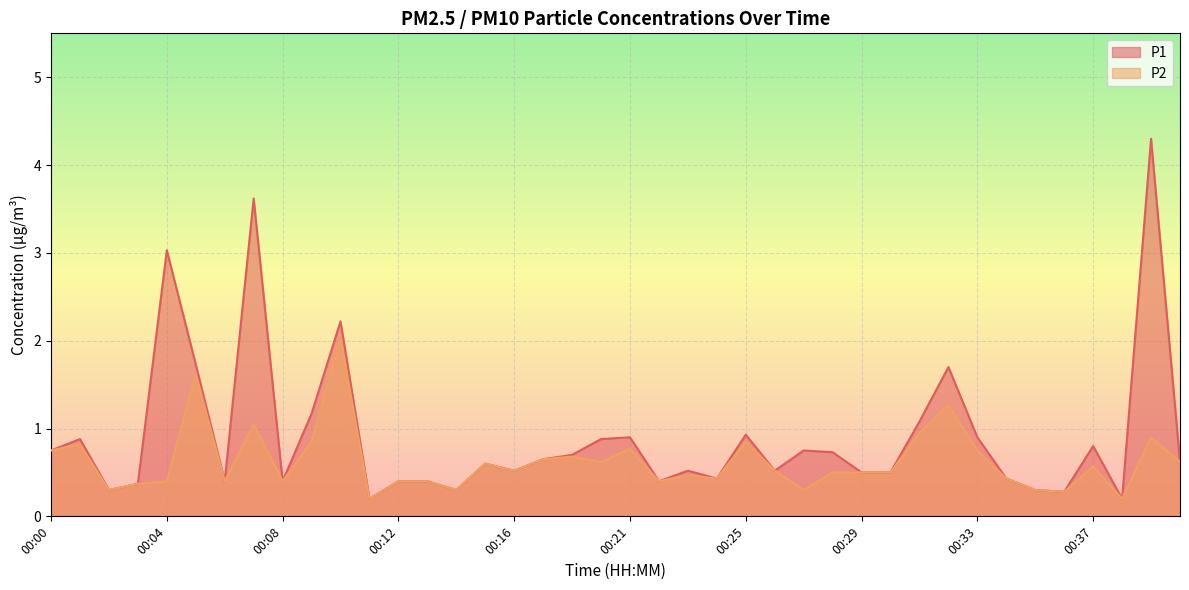

List the labels in order of P1 value, smallest first.

00:11, 00:38, 00:36, 00:02, 00:14, 00:35, 00:03, 00:06, 00:08, 00:12, 00:13, 00:22, 00:24, 00:34, 00:29, 00:30, 00:16, 00:23, 00:26, 00:15, 00:41, 00:17, 00:18, 00:28, 00:00, 00:27, 00:37, 00:01, 00:20, 00:21, 00:33, 00:25, 00:31, 00:09, 00:32, 00:05, 00:10, 00:04, 00:07, 00:40